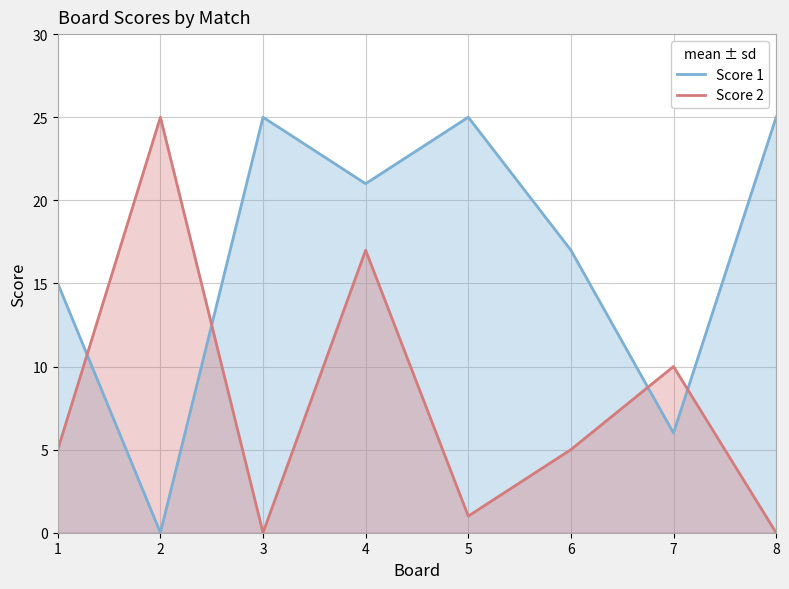

What is the average value of the Score 1 series?

17